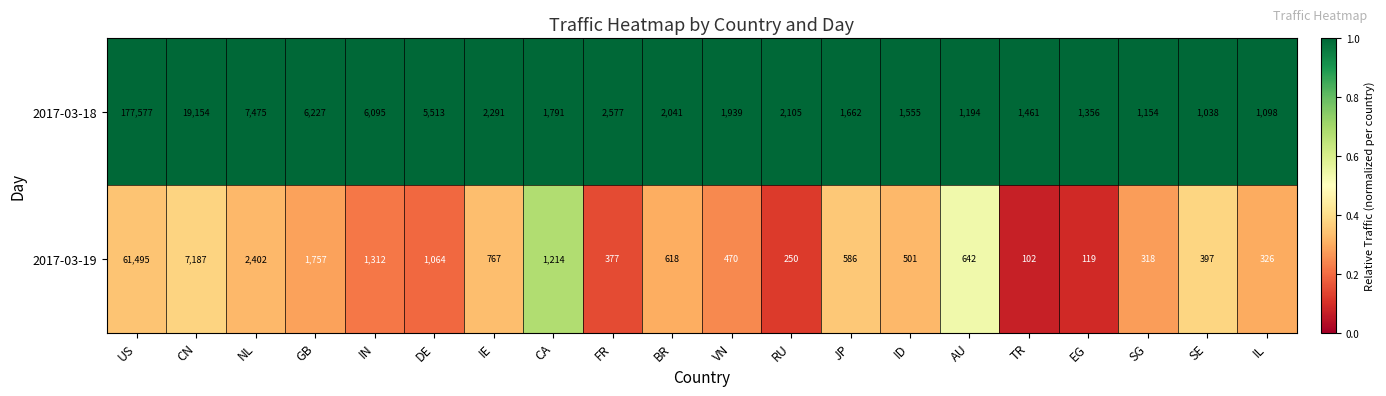

The 2017-03-18 series shows 2577 at FR. True or false?

True